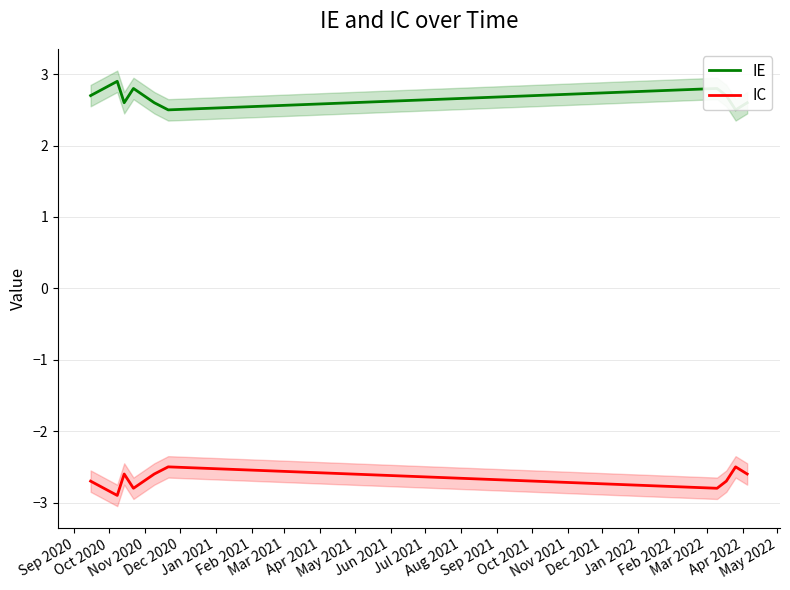

What is the sum of the IE values at Nov 2020 and Apr 2021?

5.3